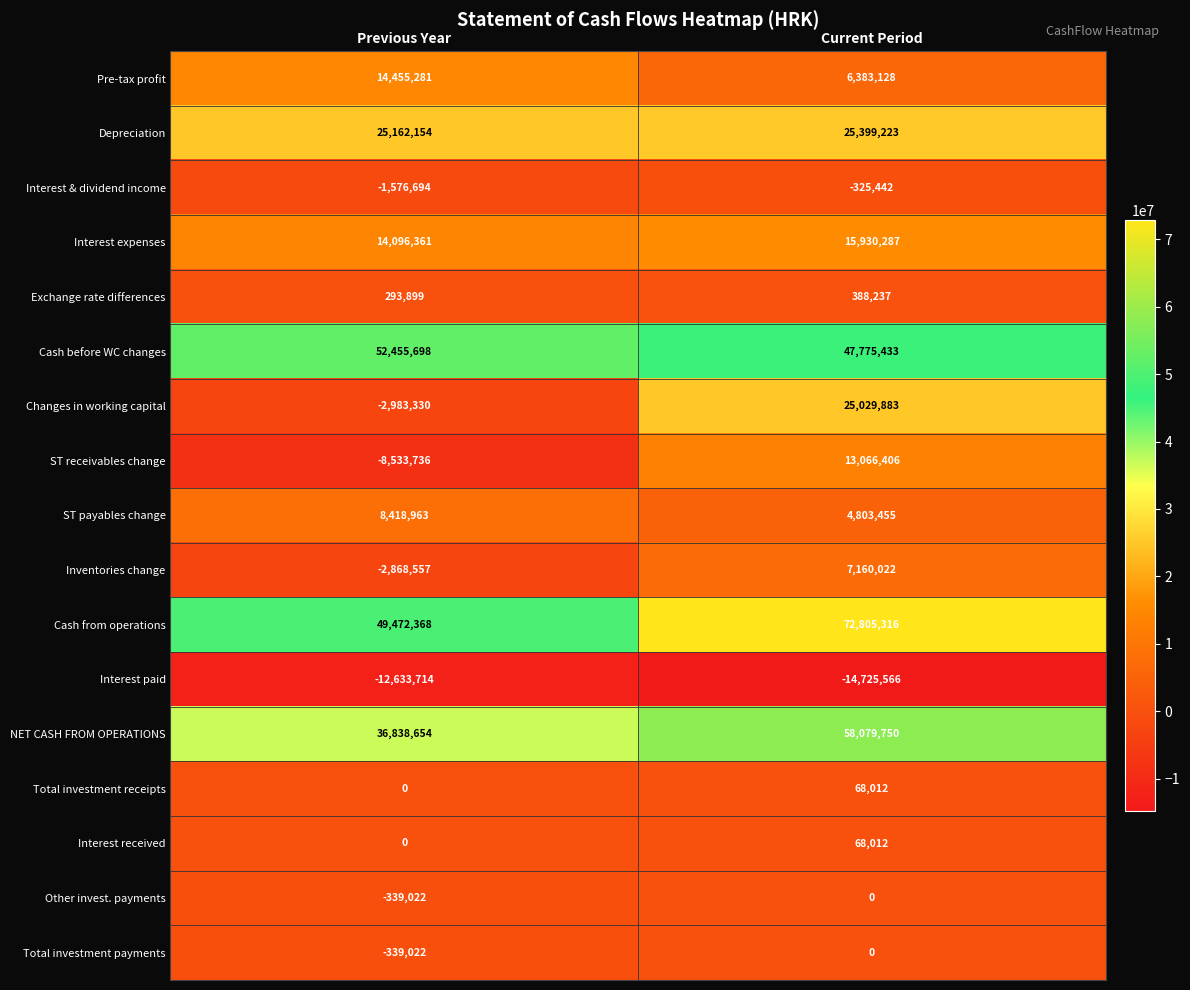

What is the sum of the ST receivables change values at Current Period and Previous Year?

4532670